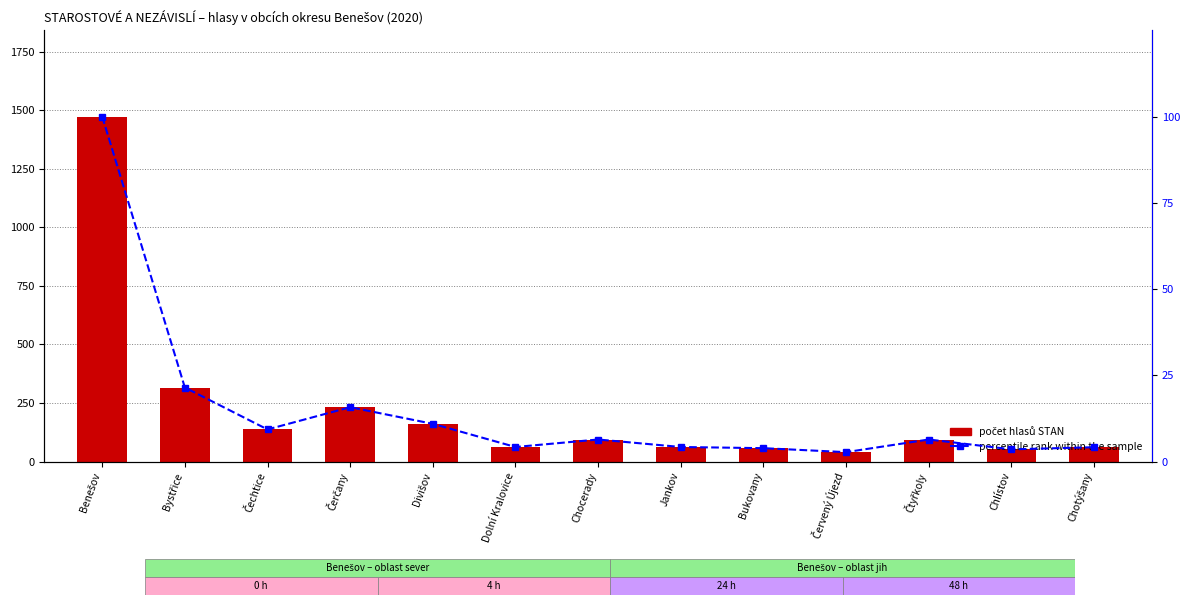

The value of počet hlasů STAN at Čerčany is 232.0. True or false?

True